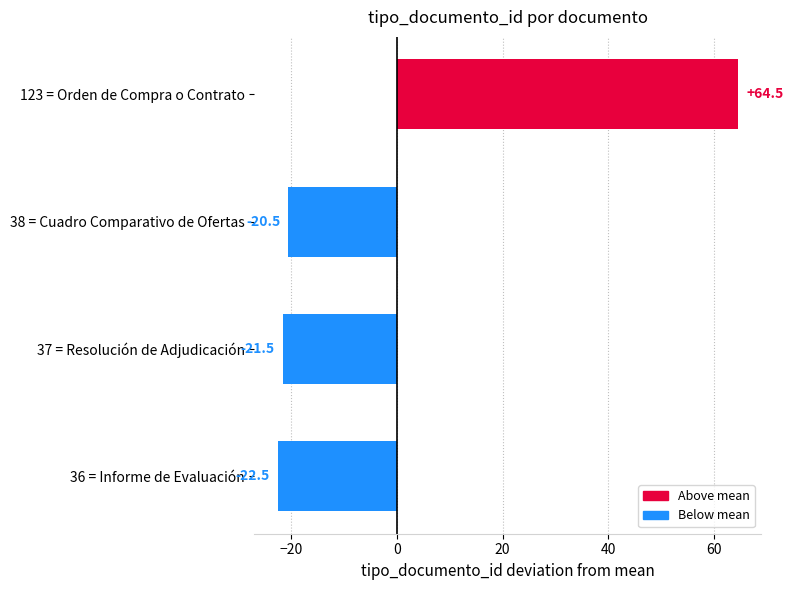

What is the difference between the maximum and minimum values?

87.0